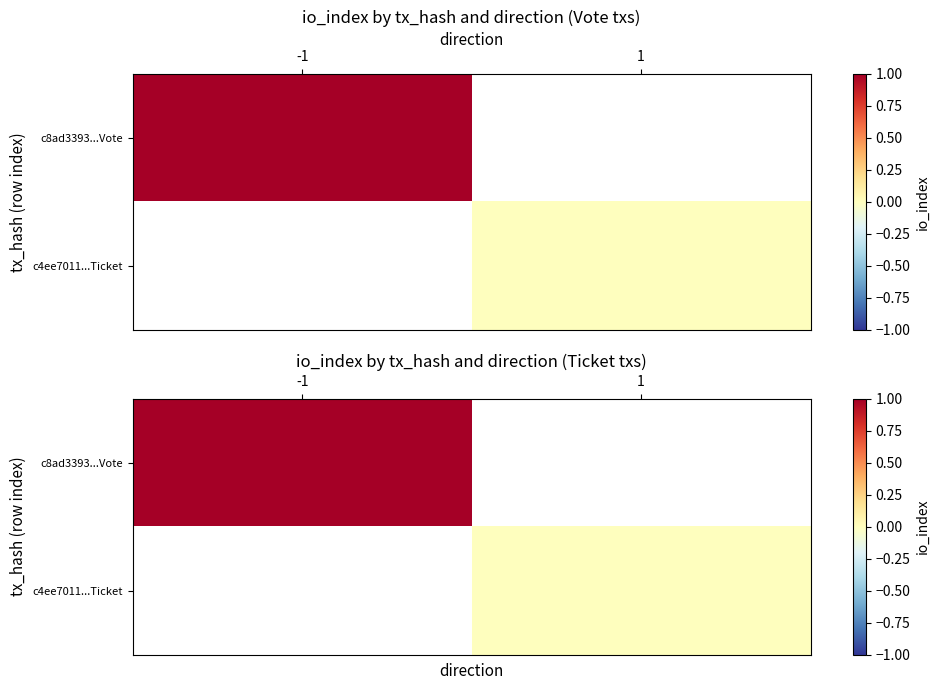

List the series in order of their overall mean, highest first.

c8ad3393...Vote, c4ee7011...Ticket